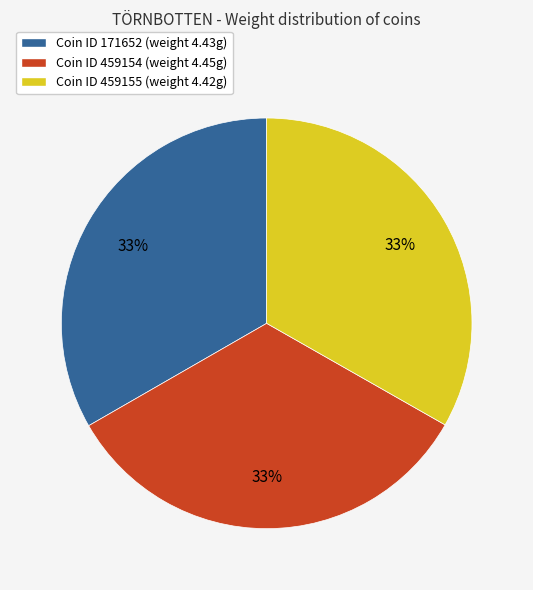

To the nearest percent, what percentage of the pie is Coin ID 459155 (weight 4.42g)?

33%